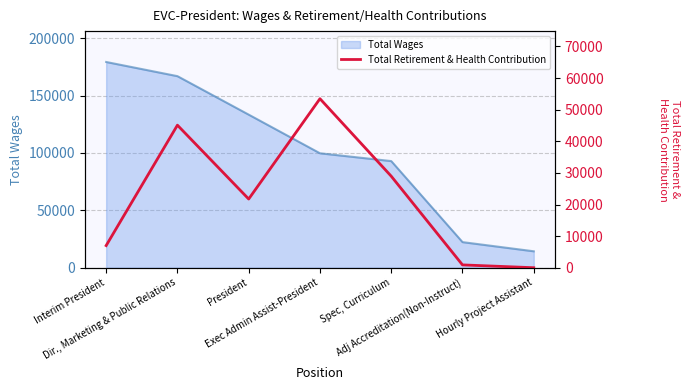

What is the highest value of the Total Wages series?

179261